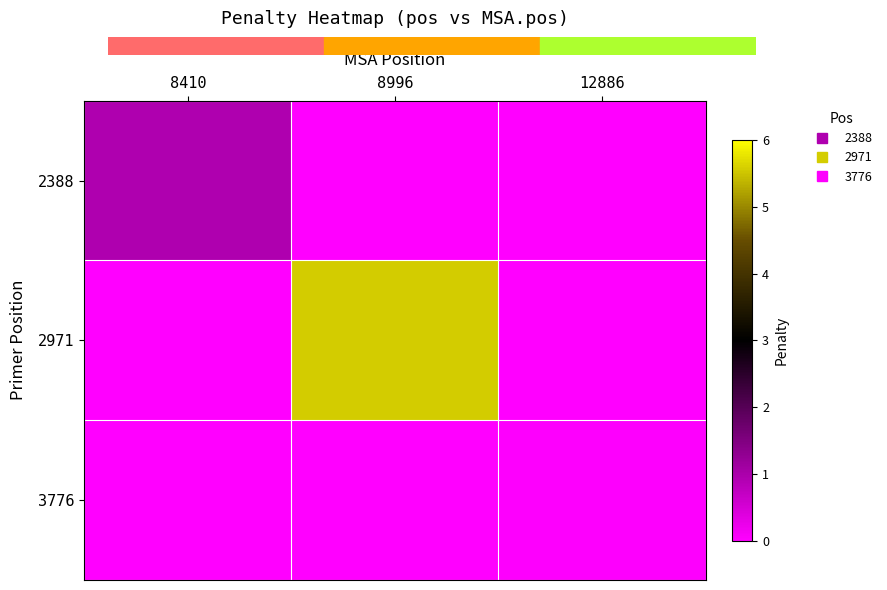

Reading left to right, extract all data points from this chart.

2388: 8410=1.0	8996=0.0	12886=0.0
2971: 8410=0.0	8996=5.6	12886=0.0
3776: 8410=0.0	8996=0.0	12886=0.0